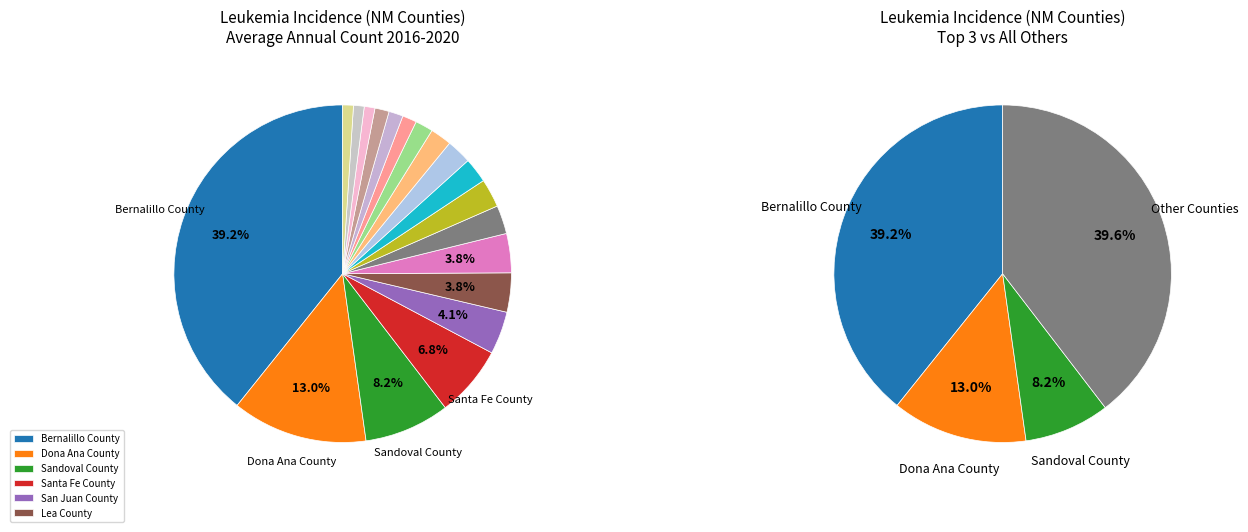

Which slice is the largest?

Bernalillo County